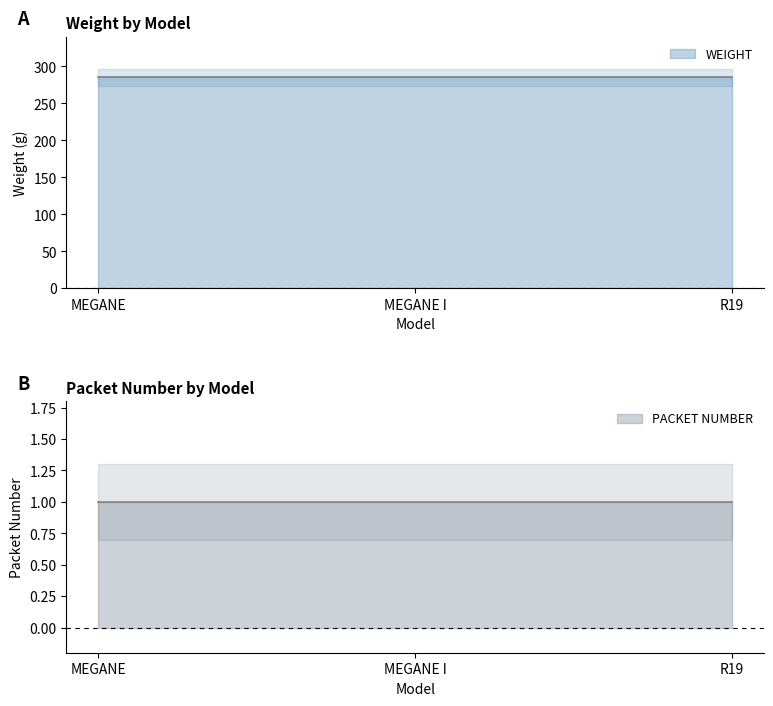

Between MEGANE and R19, which is larger?

MEGANE